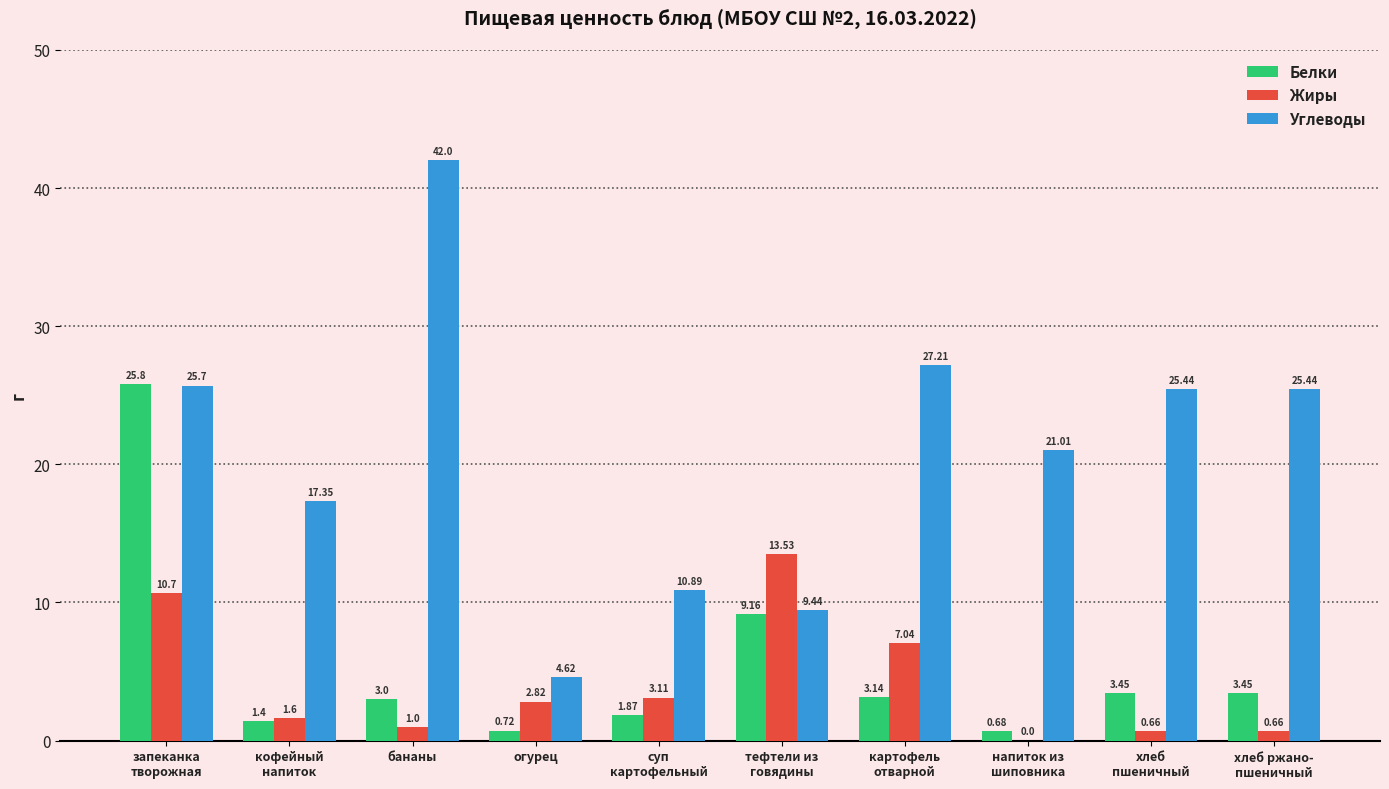

Which category has the highest value across all series?

бананы